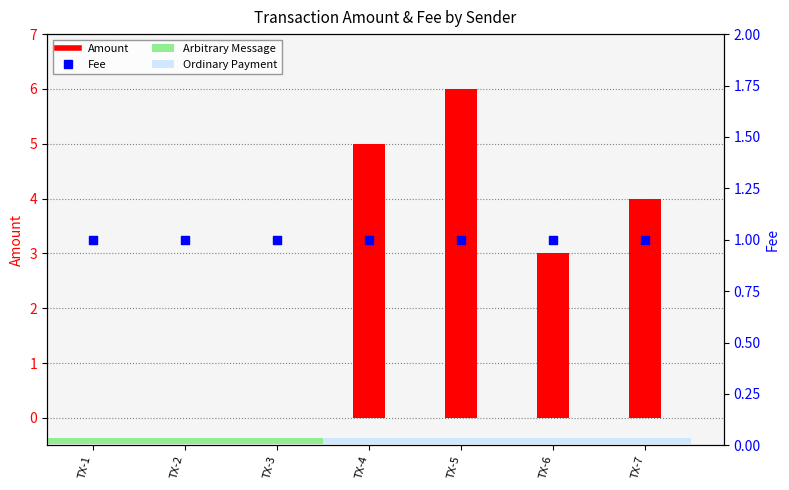

What is the total value across all series at TX-3?

1